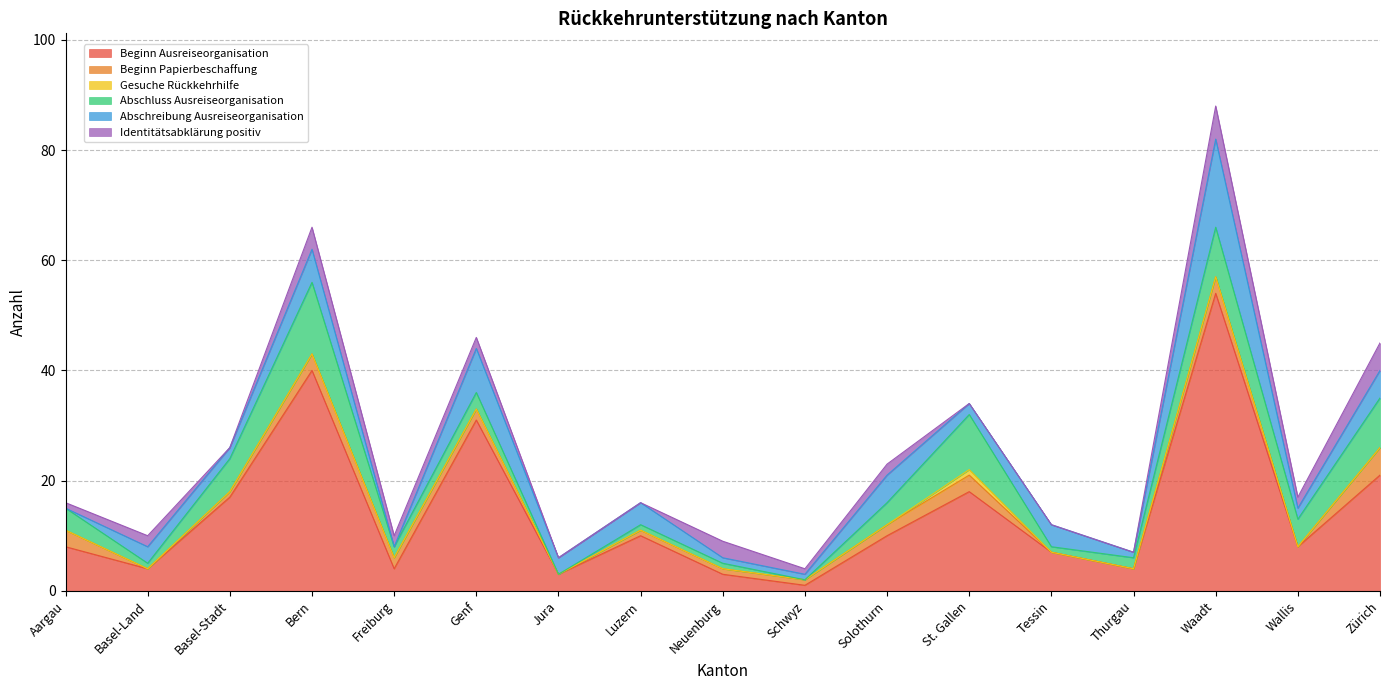

How many times do Abschluss Ausreiseorganisation and Identitätsabklärung positiv cross each other?

4